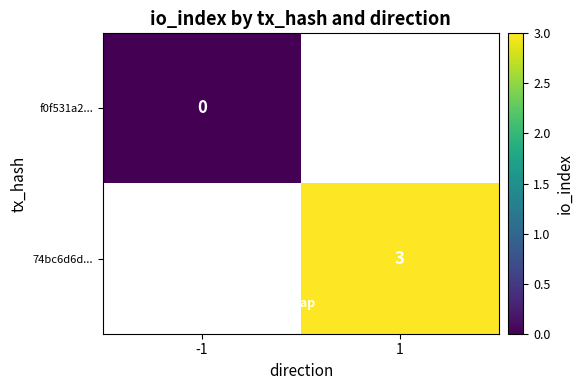

Is it true that 74bc6d6d... equals 3 at 1?

True